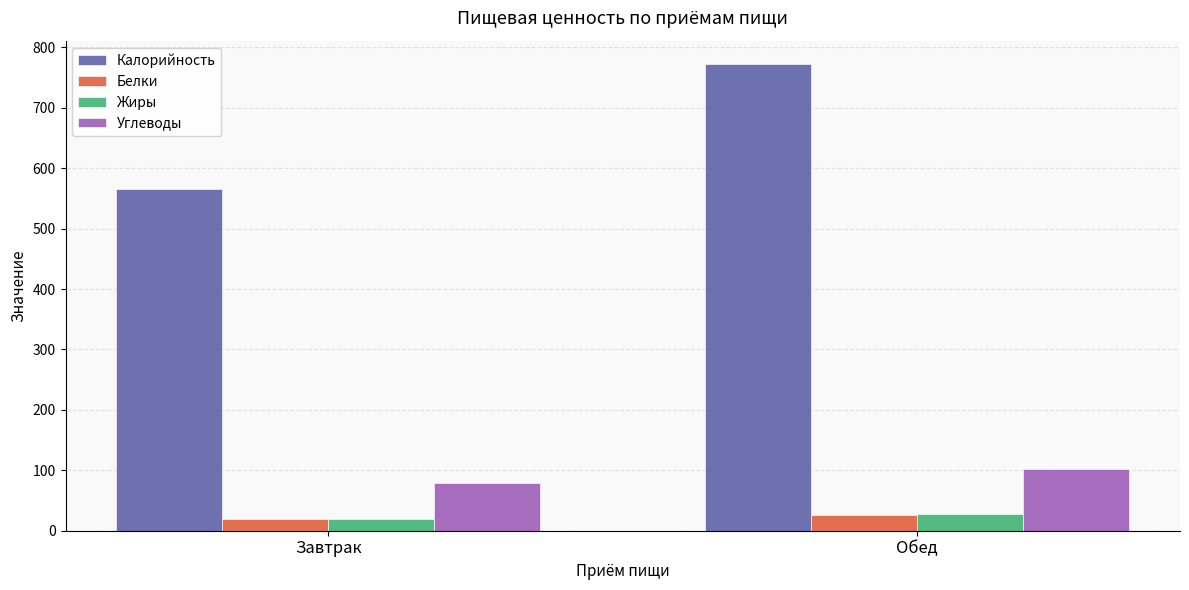

Which category has the lowest value across all series?

Завтрак